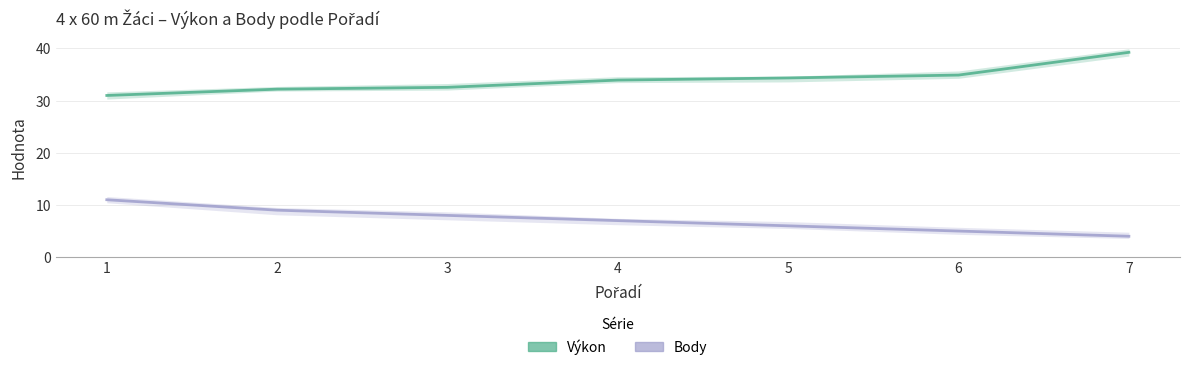

At which label is Body closest to 7?

4